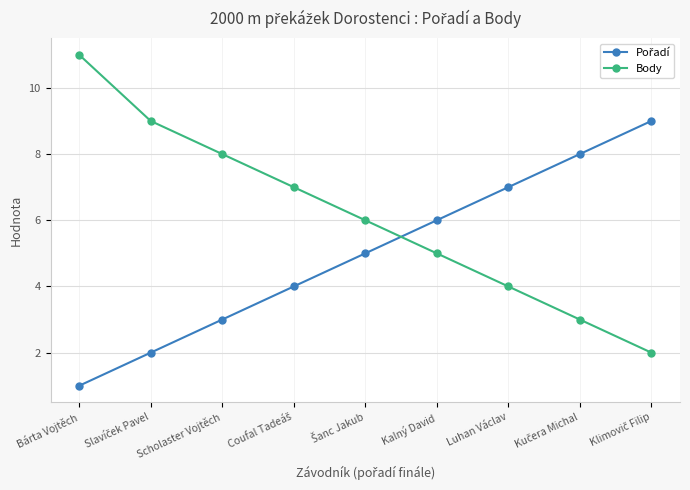

Does the chart have visible grid lines?

Yes